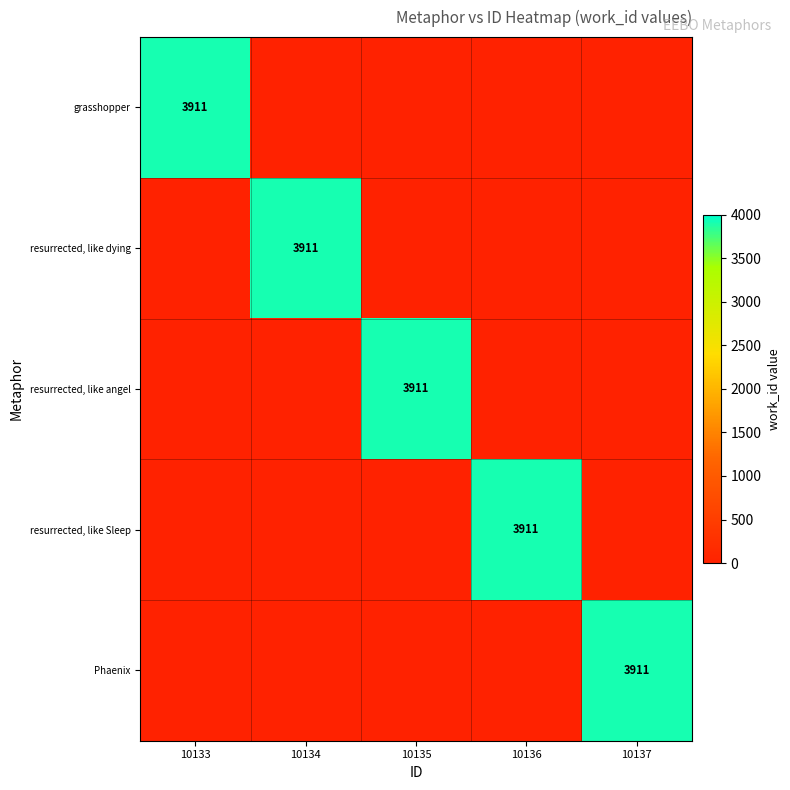

Is it true that Phaenix equals 2343 at 10137?

False